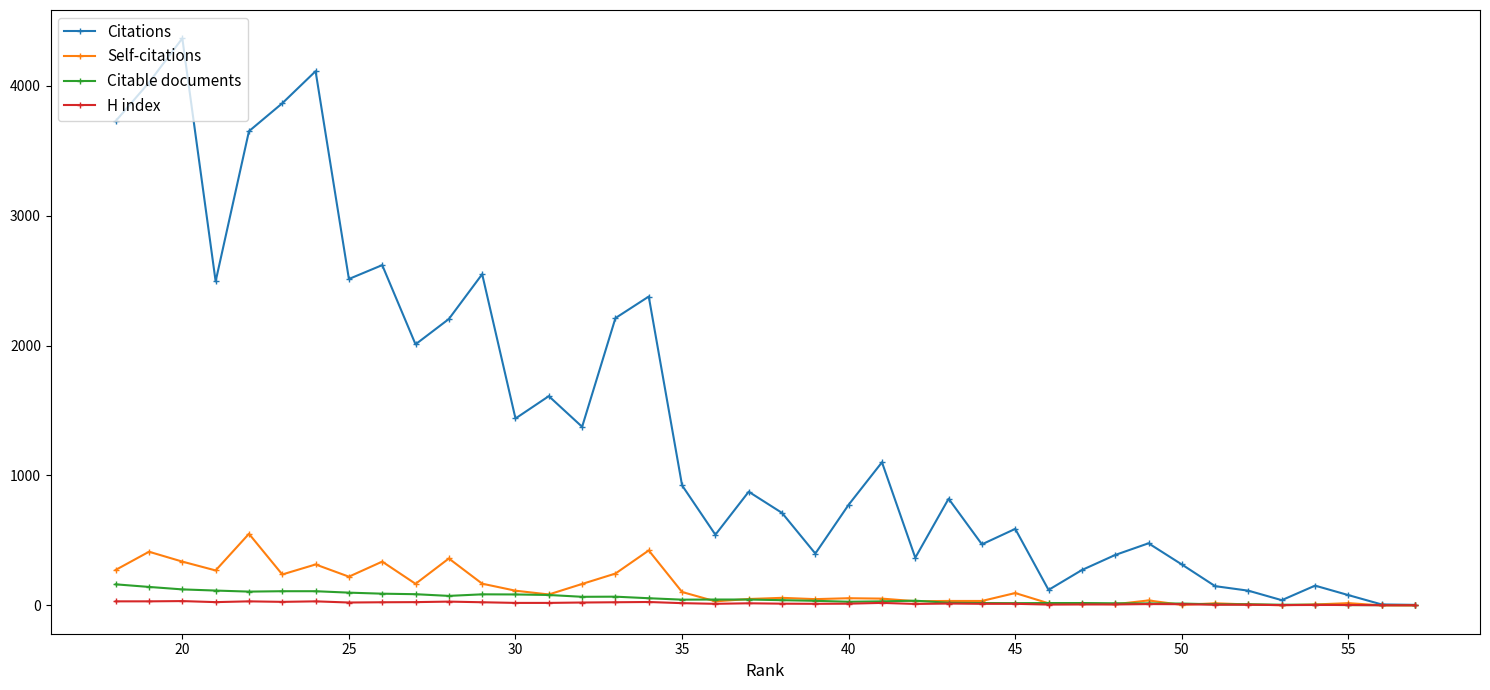

Which series has the largest range (max minus min)?

Citations